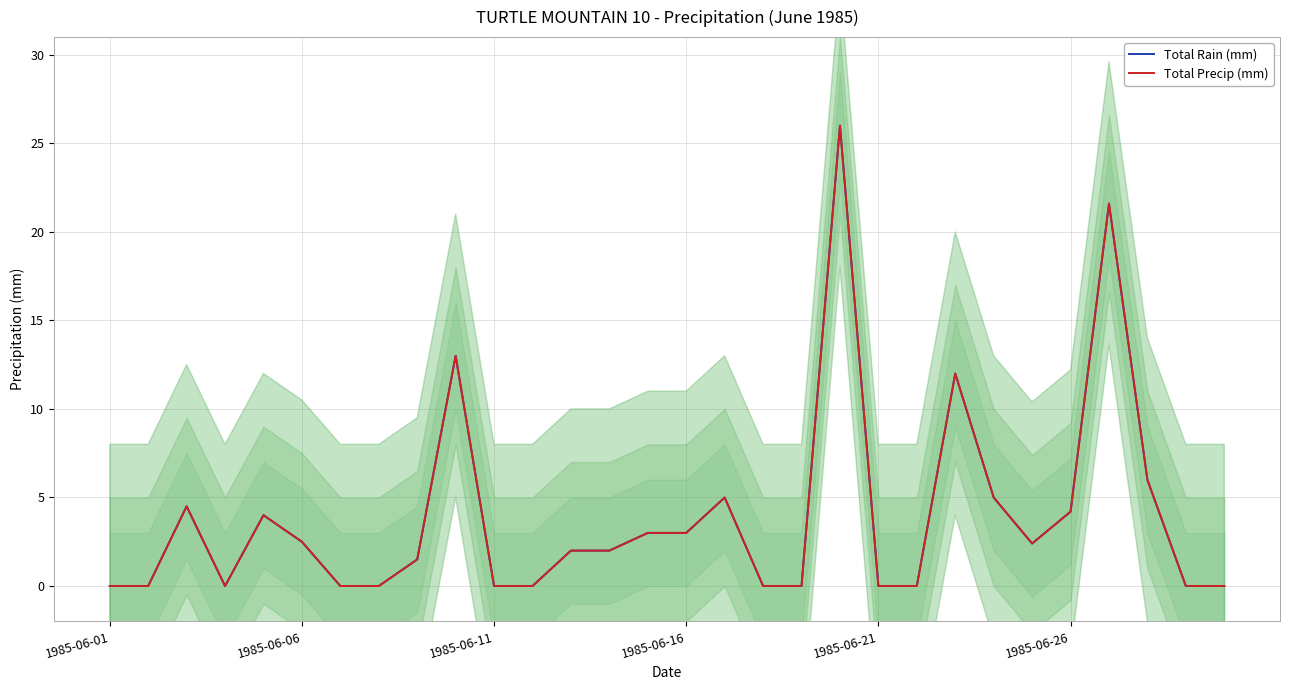

The Total Rain (mm) series shows 3.9 at 24. True or false?

False